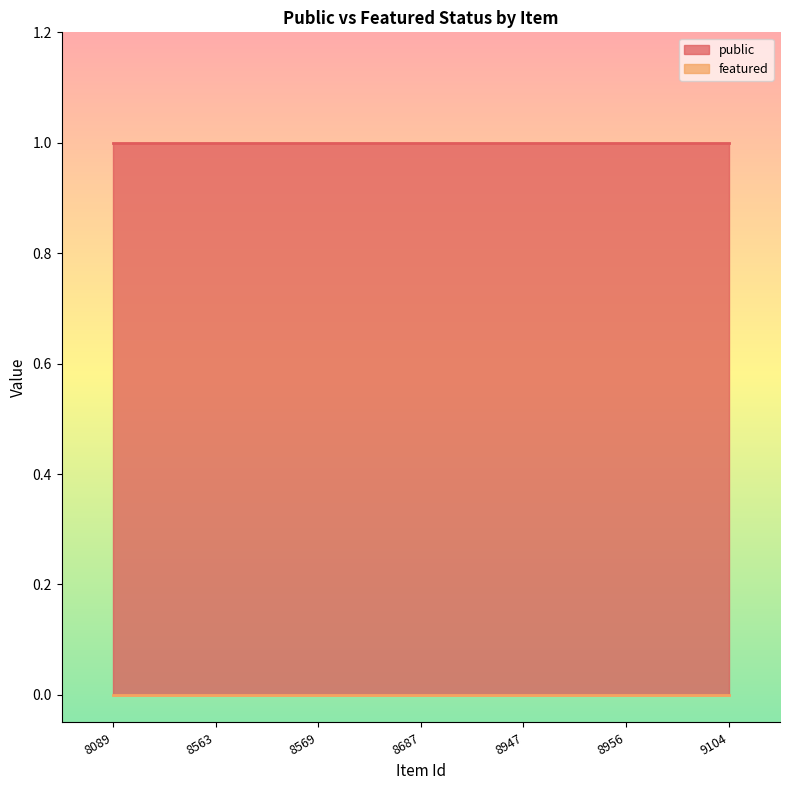

What is the total value across all series at 8569?

1